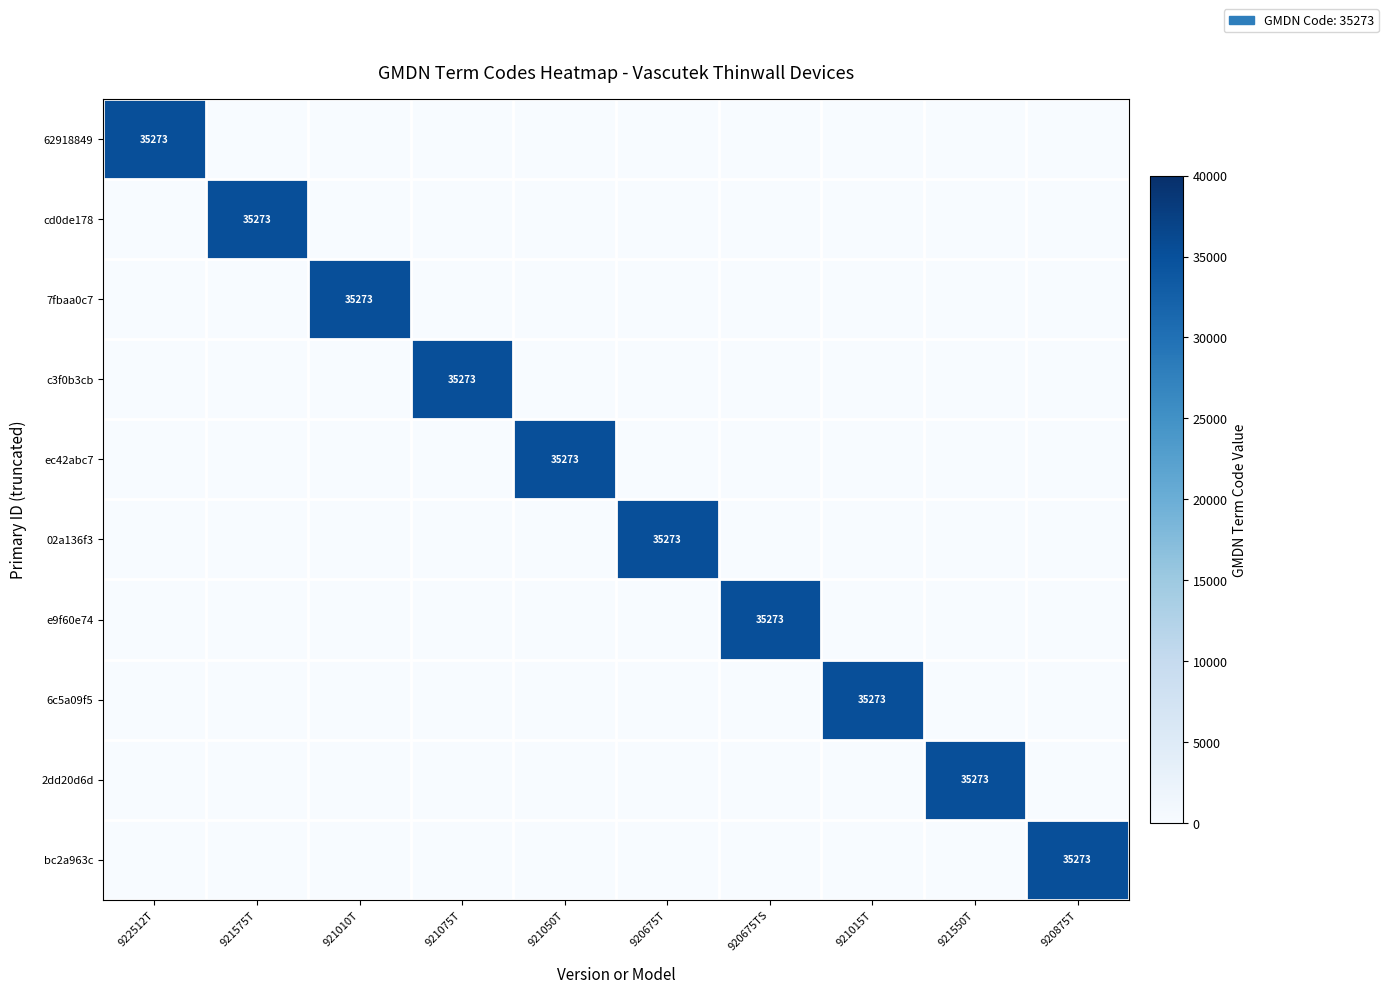

The value of ec42abc7 at 921050T is 35273. True or false?

True